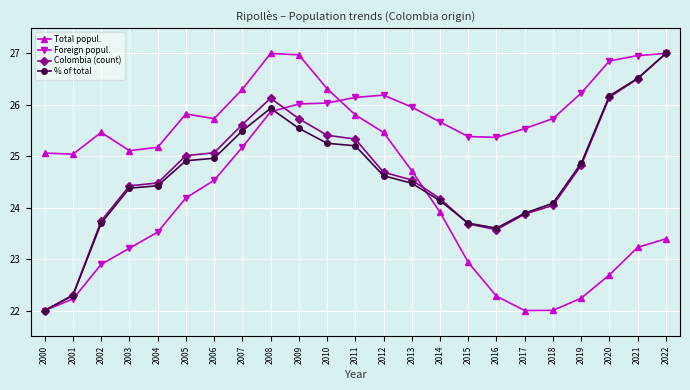

What is the value of the % of total point at the 14th from the left?

24.5